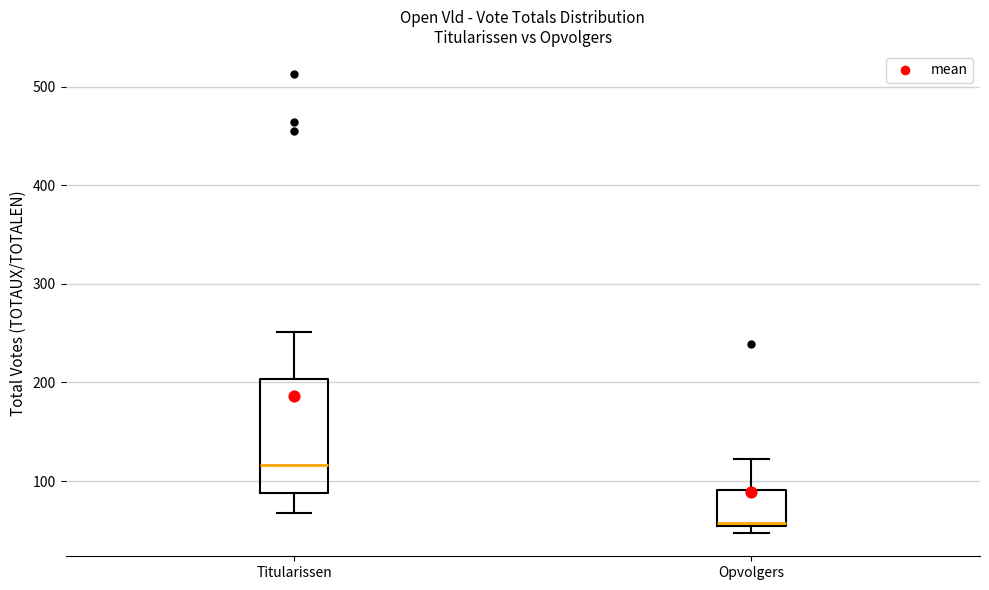

Where is the upper edge of the box for Titularissen on the y-axis? The values are not printed on the chart, so give them approximately, as read against the axis.

200